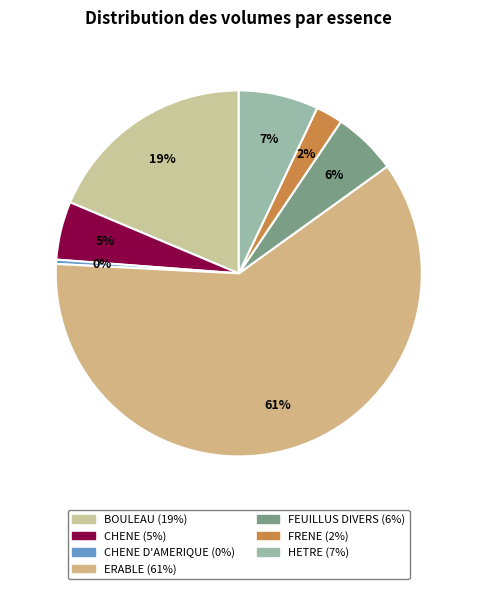

How many segments does this pie chart have?

7